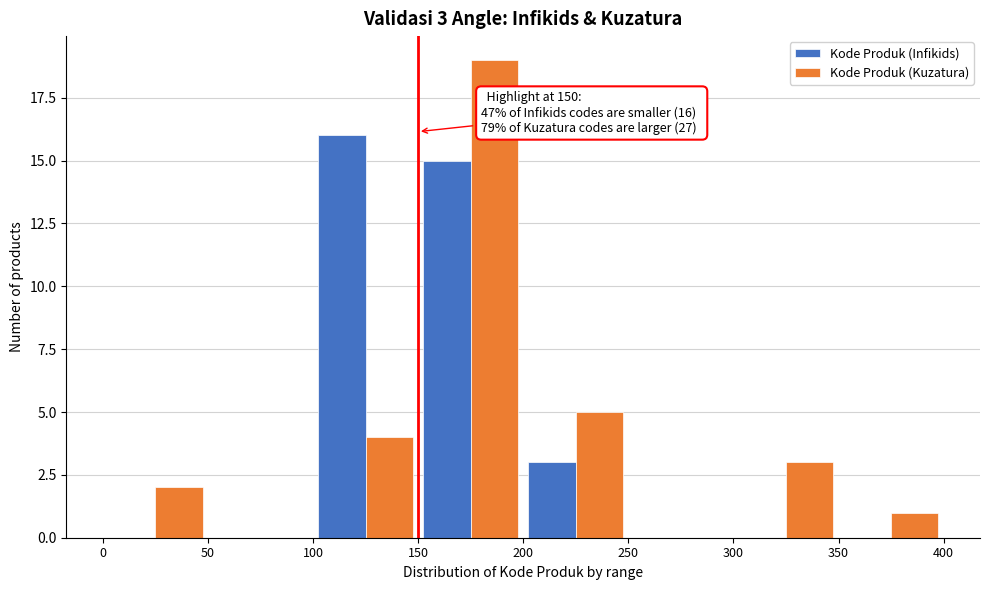

In the Kode Produk (Infikids) series, which range on the x-axis has the tallest bar?

100 to 150